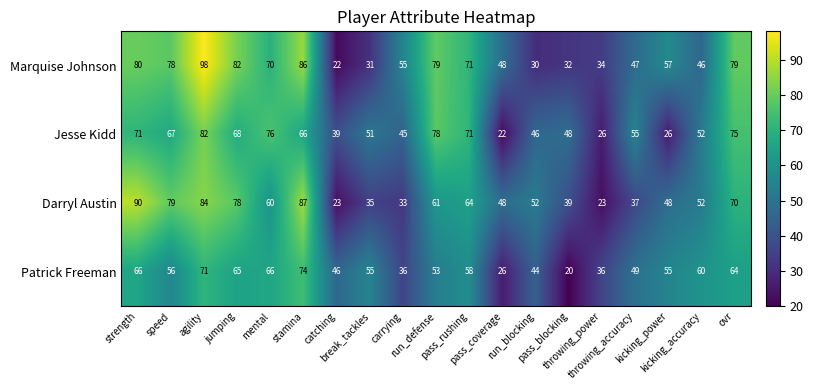

What is the difference between the second highest and second lowest values in the Marquise Johnson series?

56